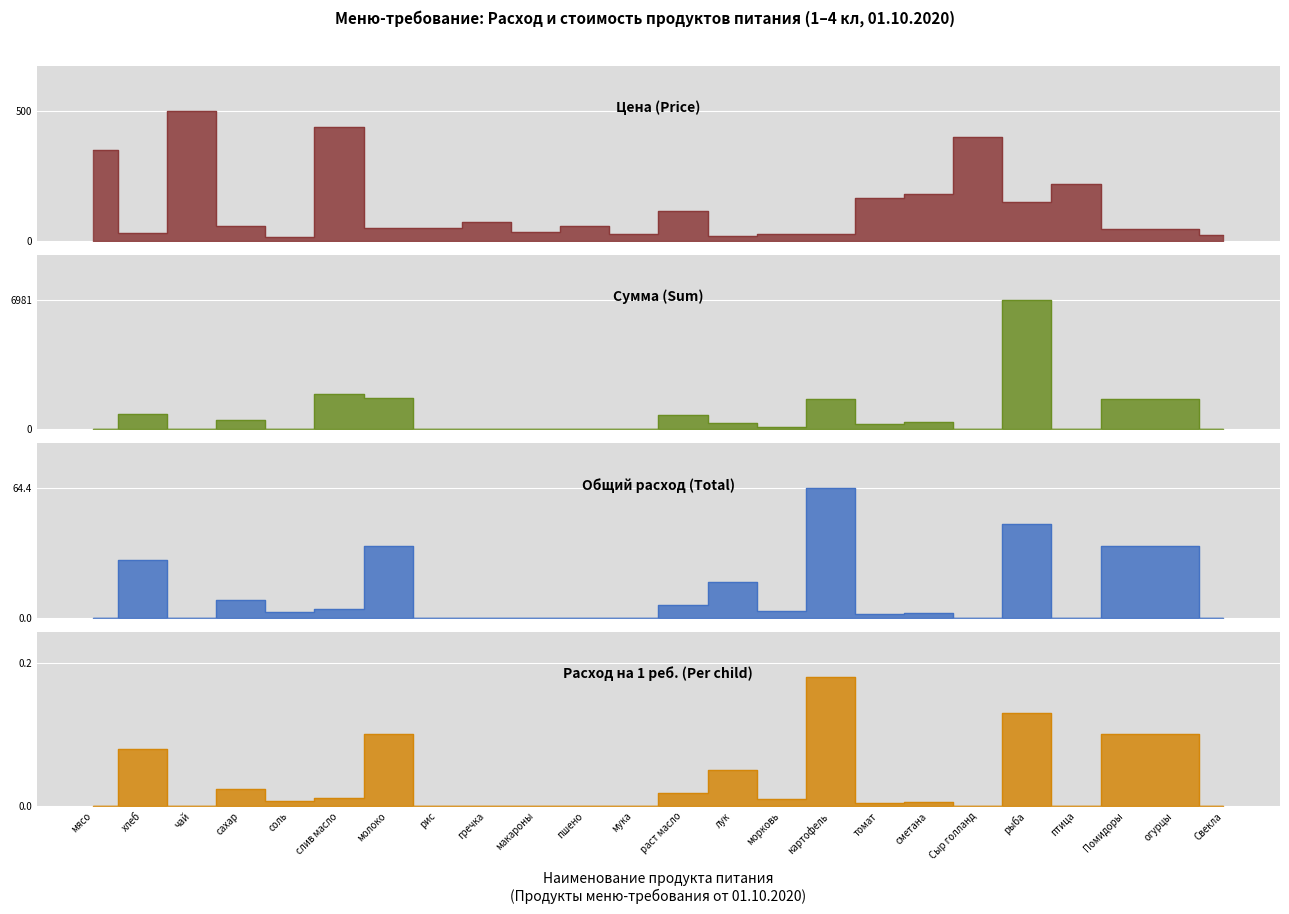

What is the average value of the Общий расход (Total) series?

12.3